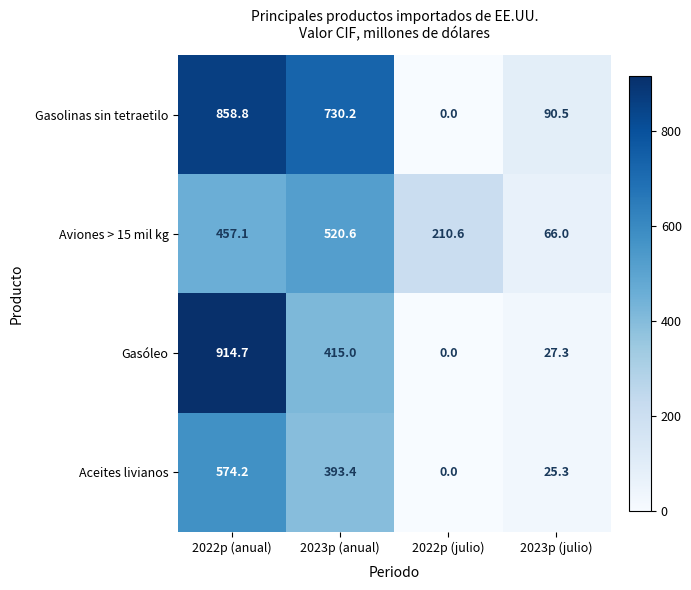

The Gasóleo series shows 1585.6 at 2022p (anual). True or false?

False